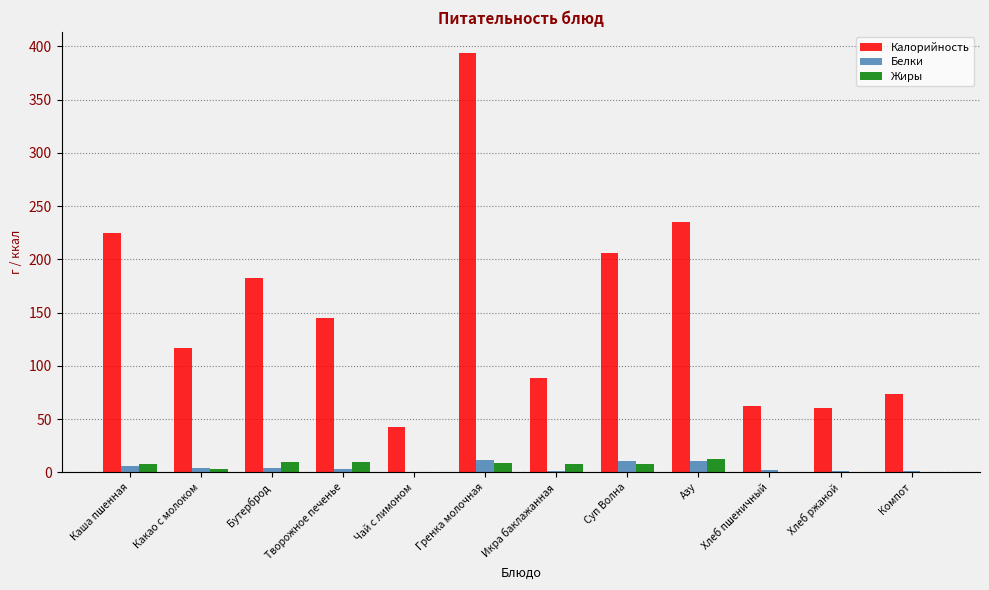

At which category does the chart reach its peak across all series?

Гренка молочная